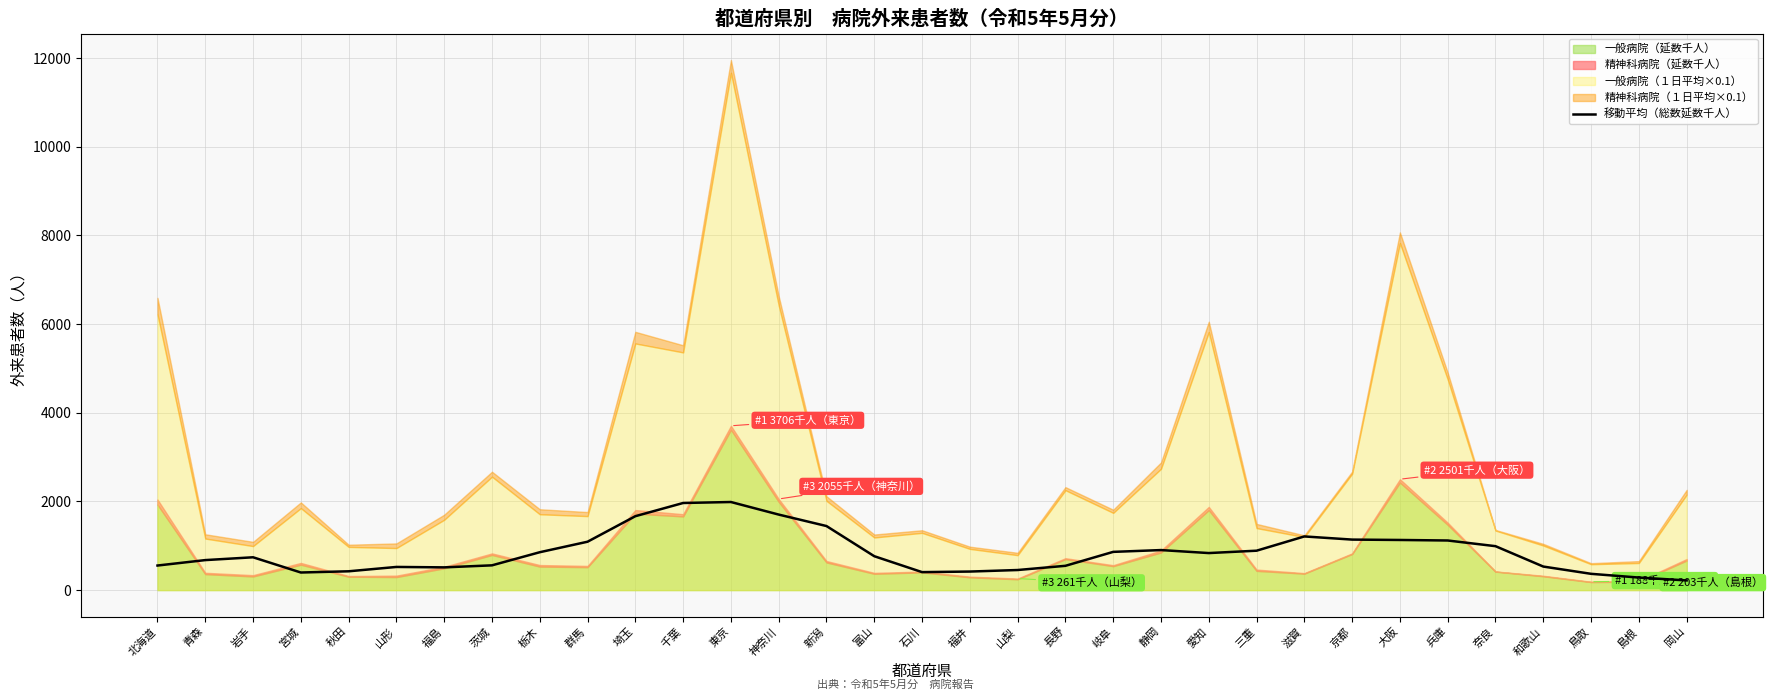

Read the value at 愛知.

835.4